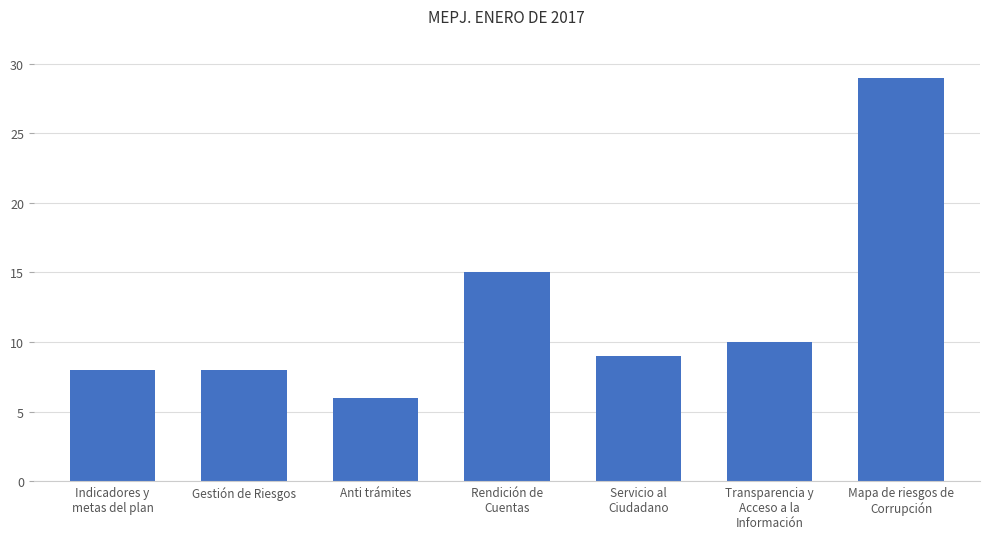

Where is the data nearest to the value 17?

Rendición de
Cuentas